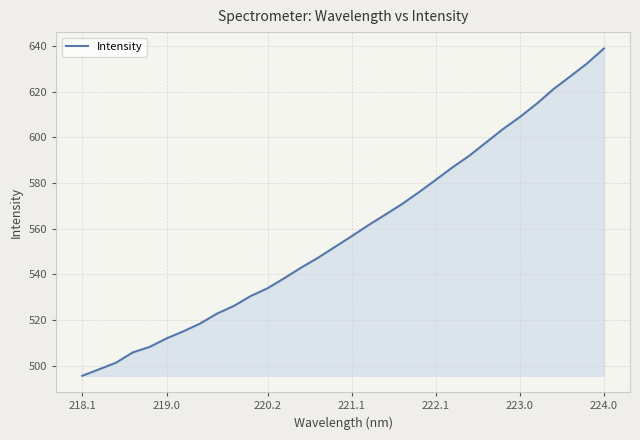

What is the difference between the maximum and minimum values?

143.3